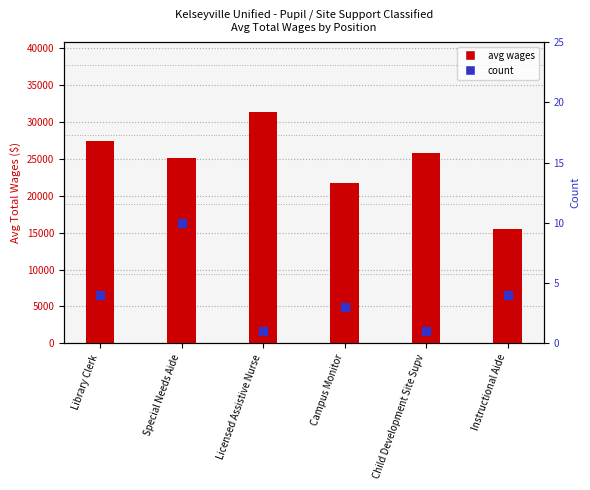

Which series reaches the maximum Y coordinate?

avg wages